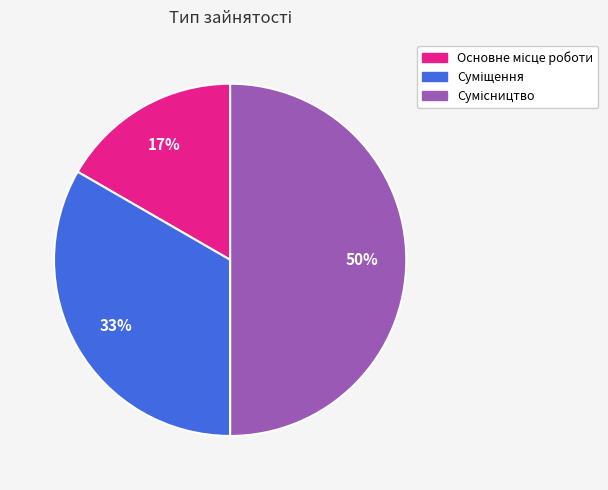

To the nearest percent, what is the average slice percentage?

33%